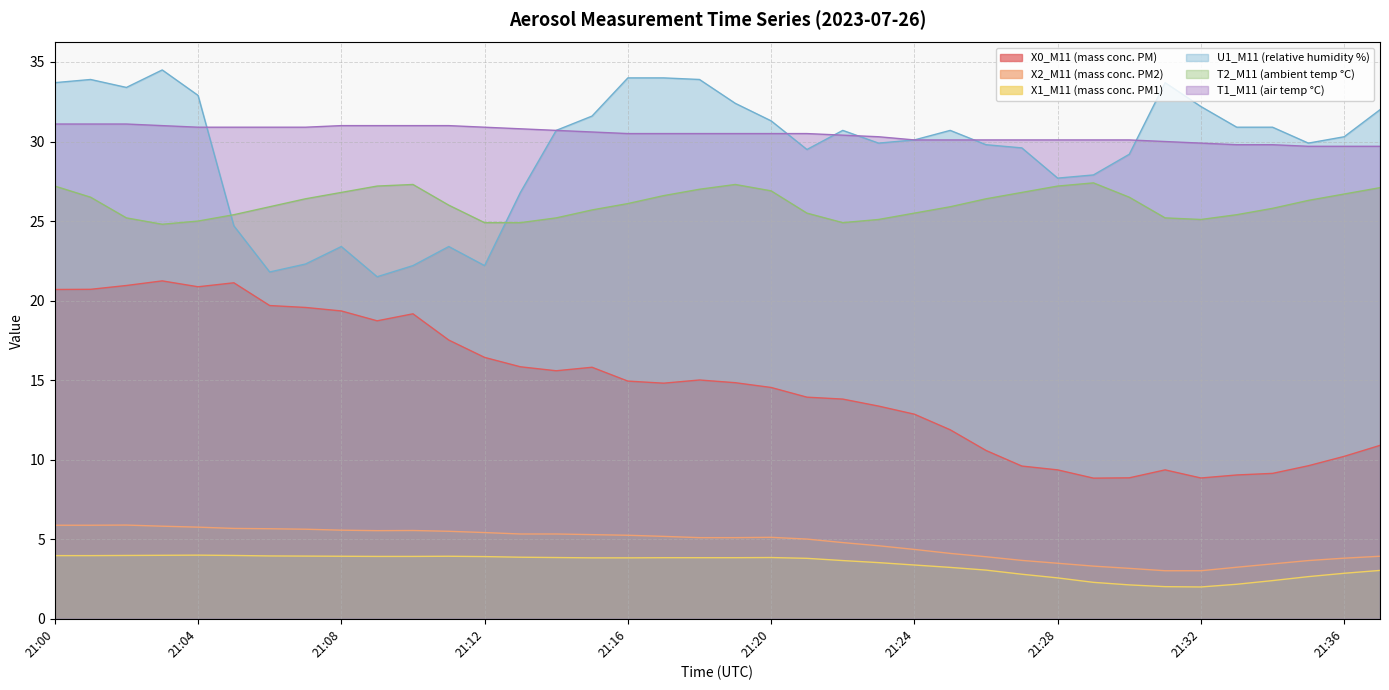

How many lines are shown in the chart?

6